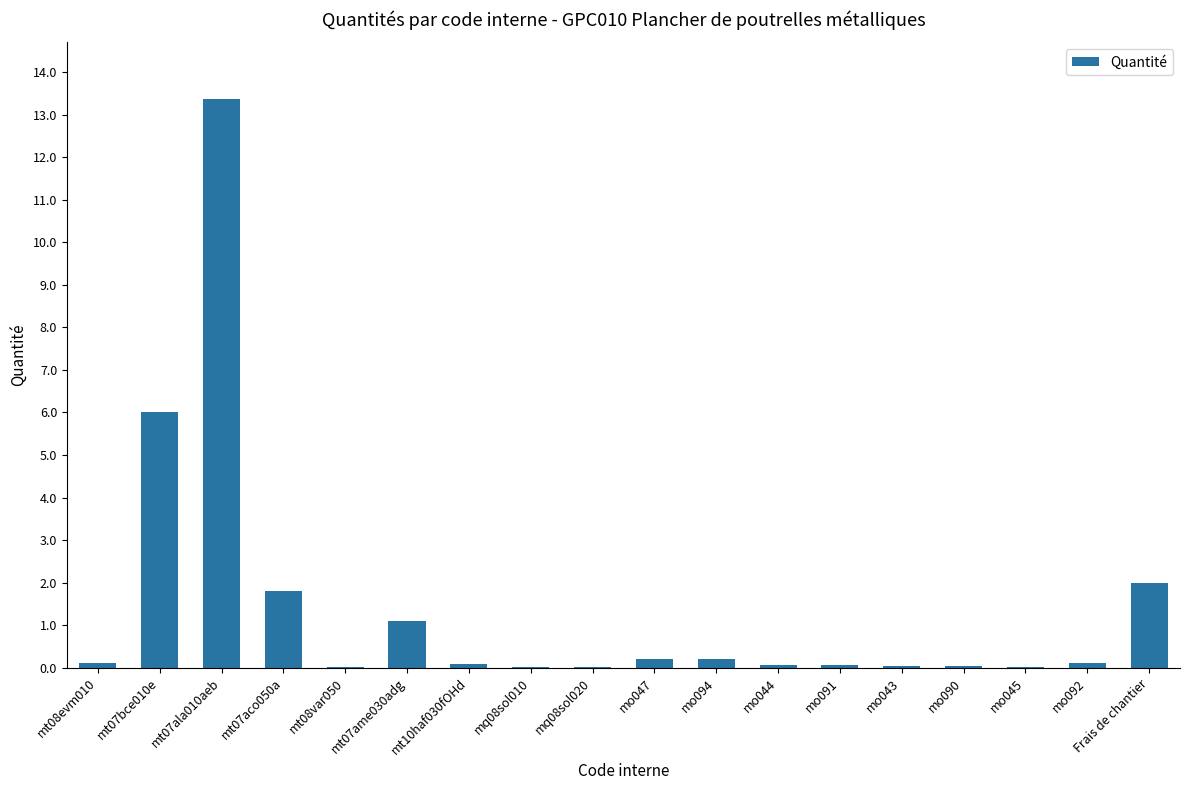

Are the bars horizontal?

No